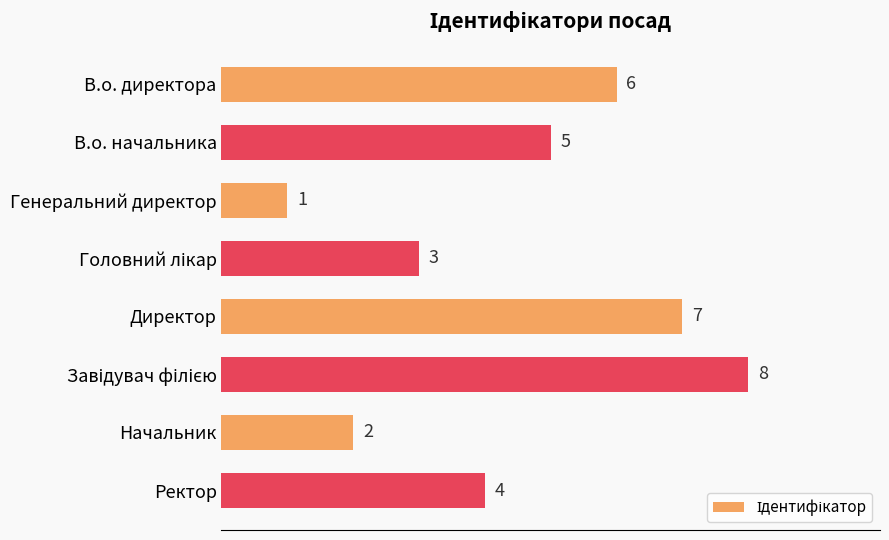

True or false: the data shows 2 at Начальник.

True